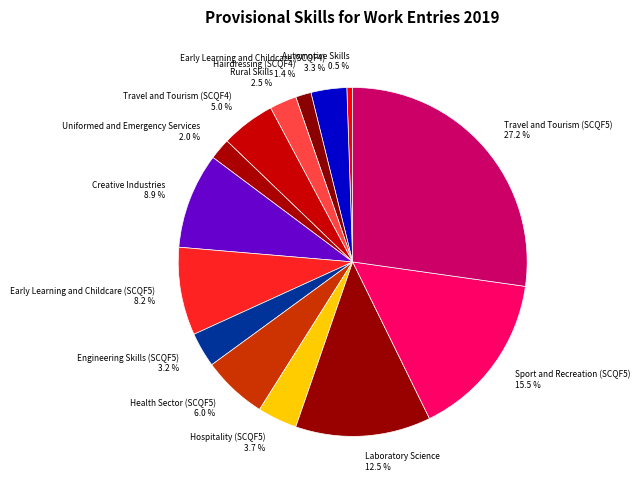

Does Uniformed and Emergency Services represent more than half of the total?

No